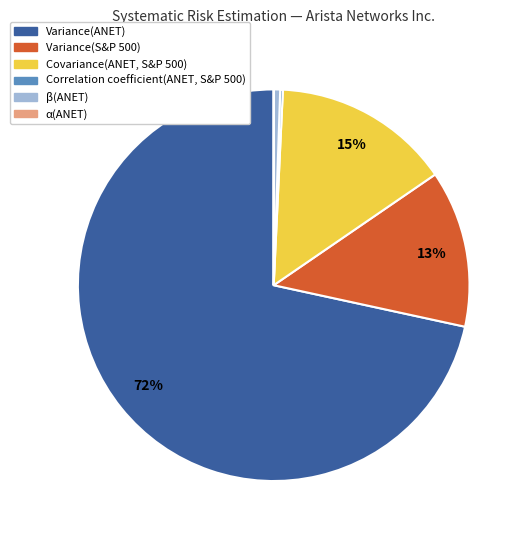

Does Variance(ANET) represent more than half of the total?

Yes